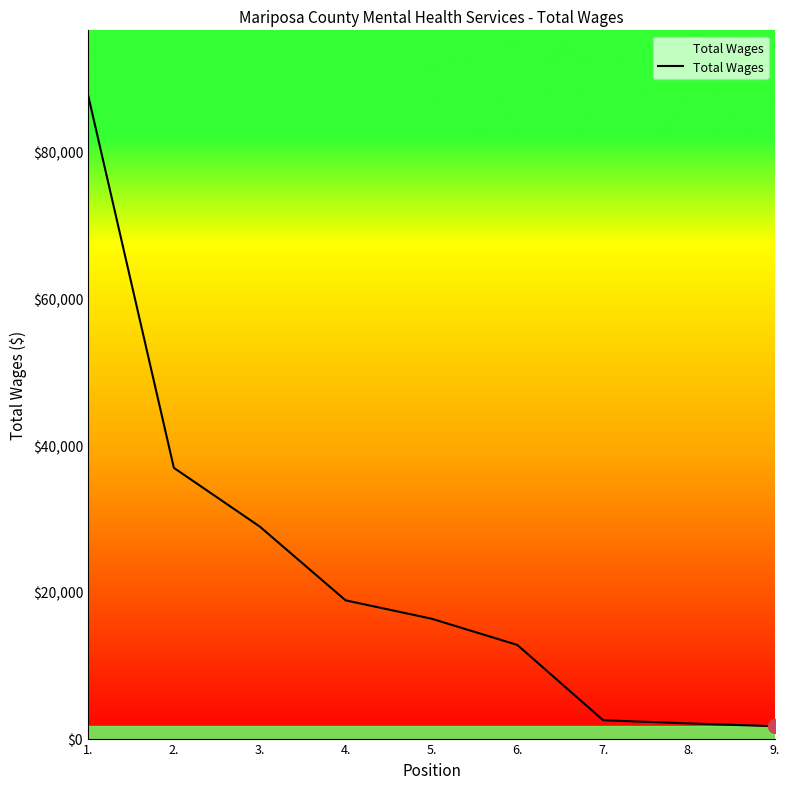

Is it true that the value at 1. is 133135?

False